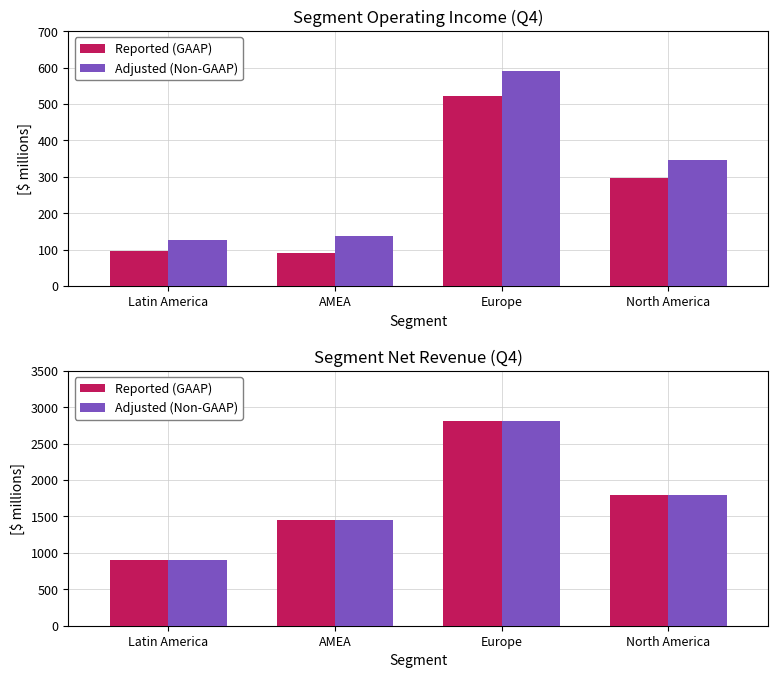

How many bars are there in each group?

2